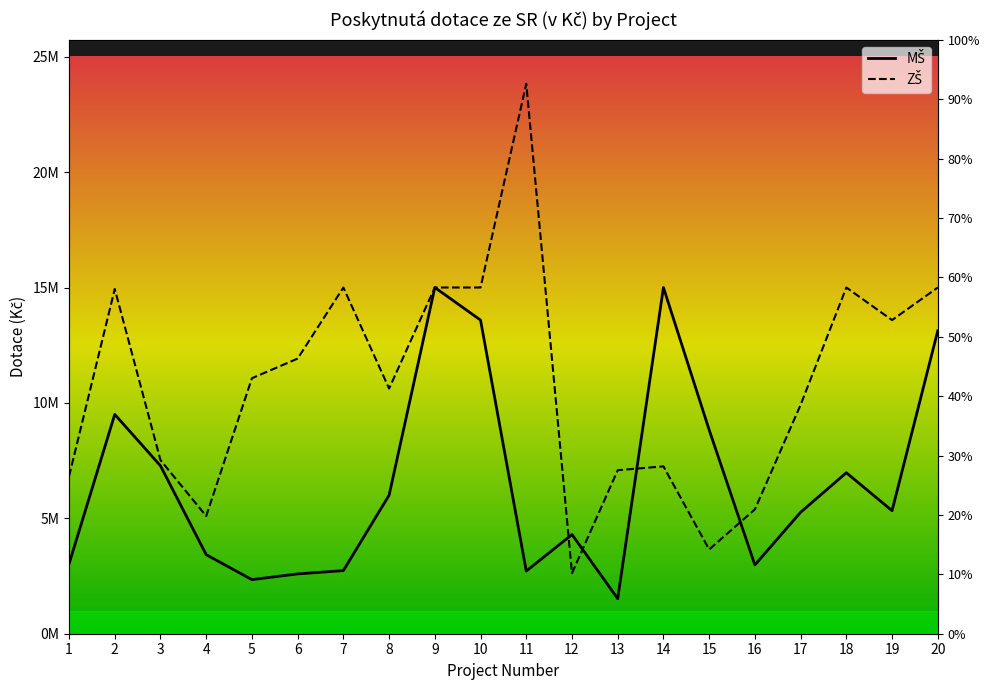

How many data points in ZŠ are above 11069524?

9